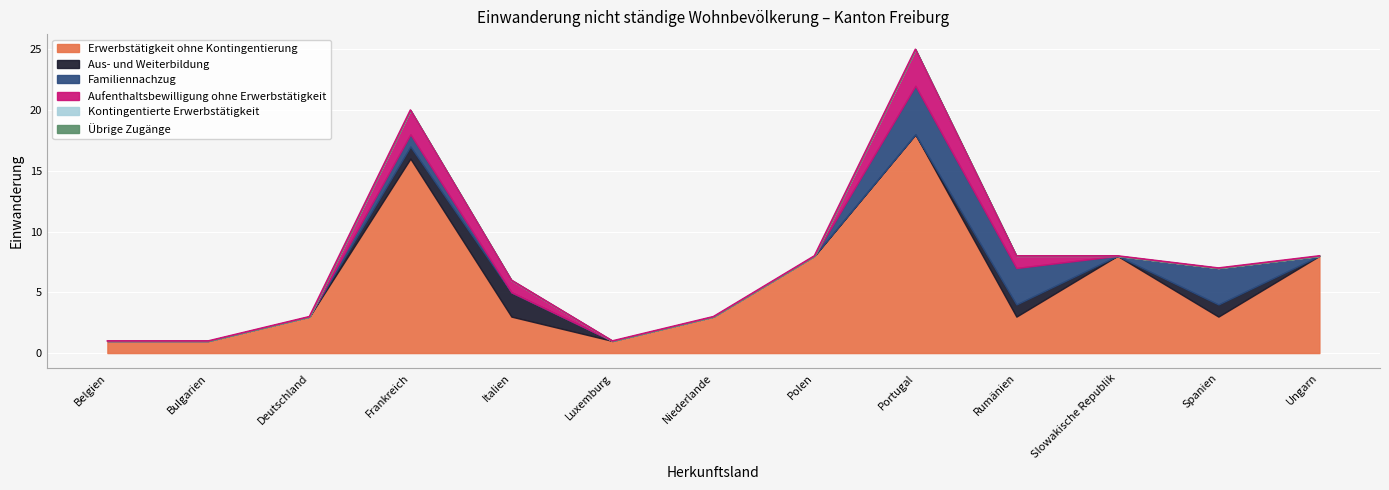

How many values in Aufenthaltsbewilligung ohne Erwerbstätigkeit are above zero?

4